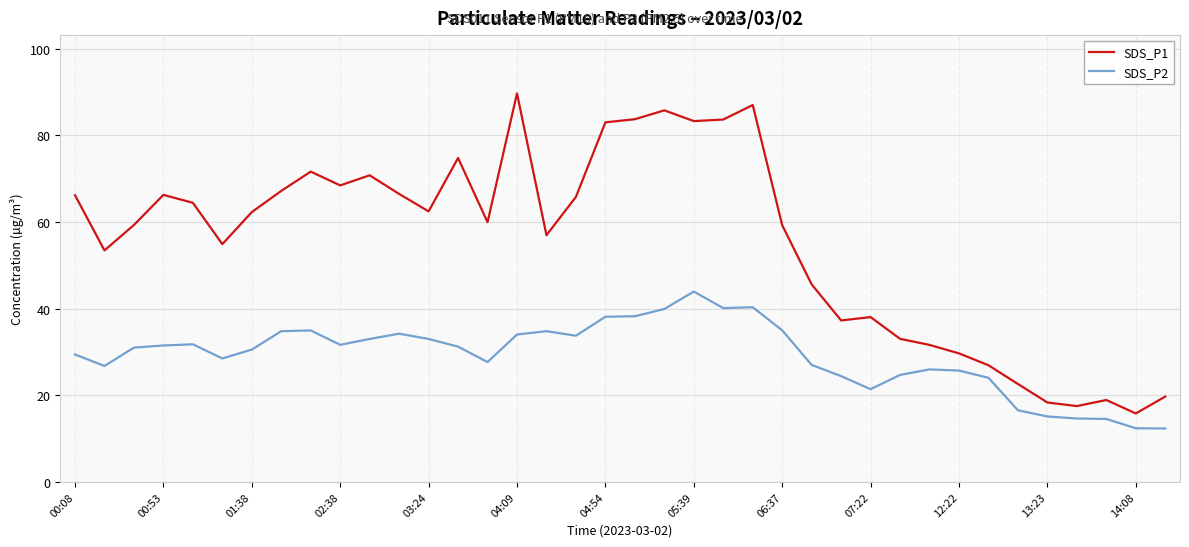

Which series has the largest total across all categories?

SDS_P1